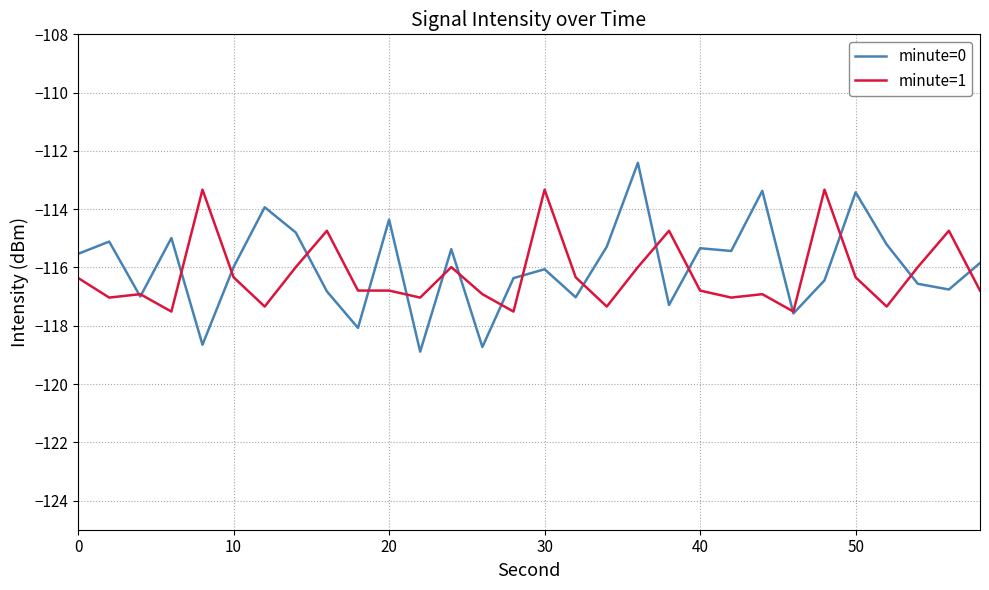

In minute=0, how many points are higher than both neighbors (excluding endpoints)?

10